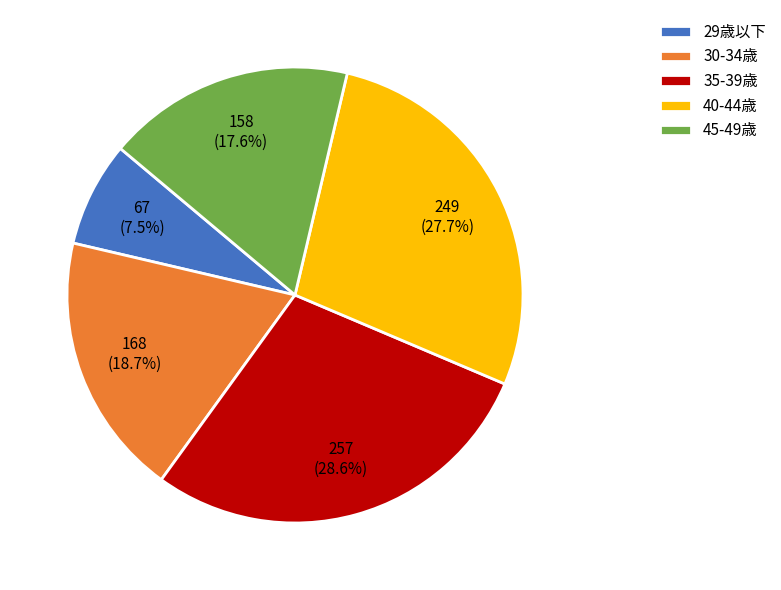

To the nearest percent, what is the average slice percentage?

20%